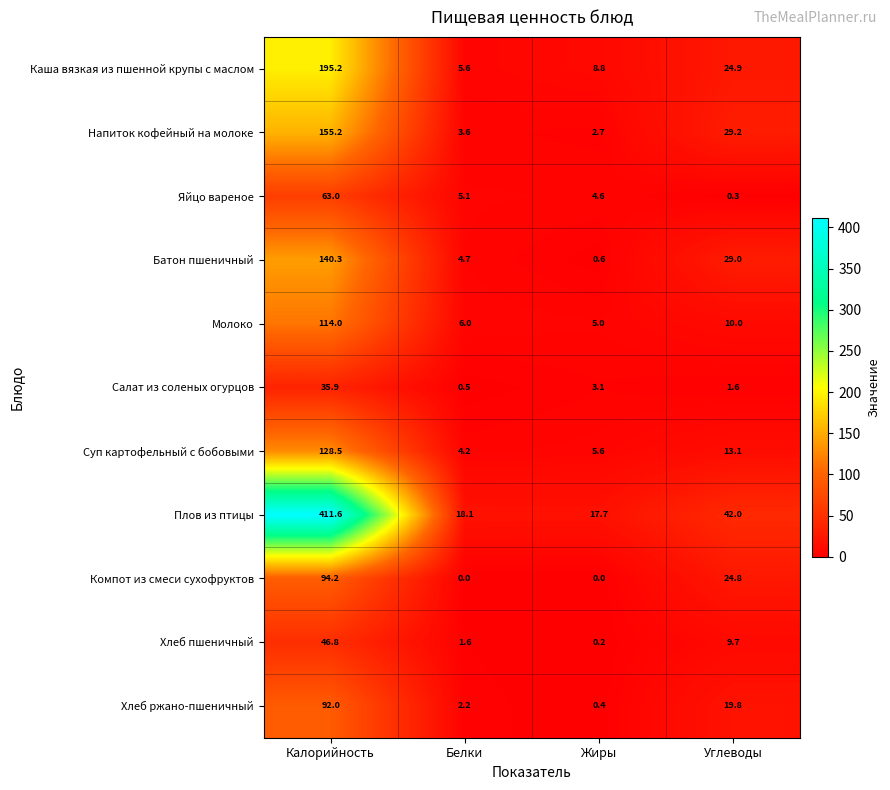

What is the maximum value shown in the chart?

411.6